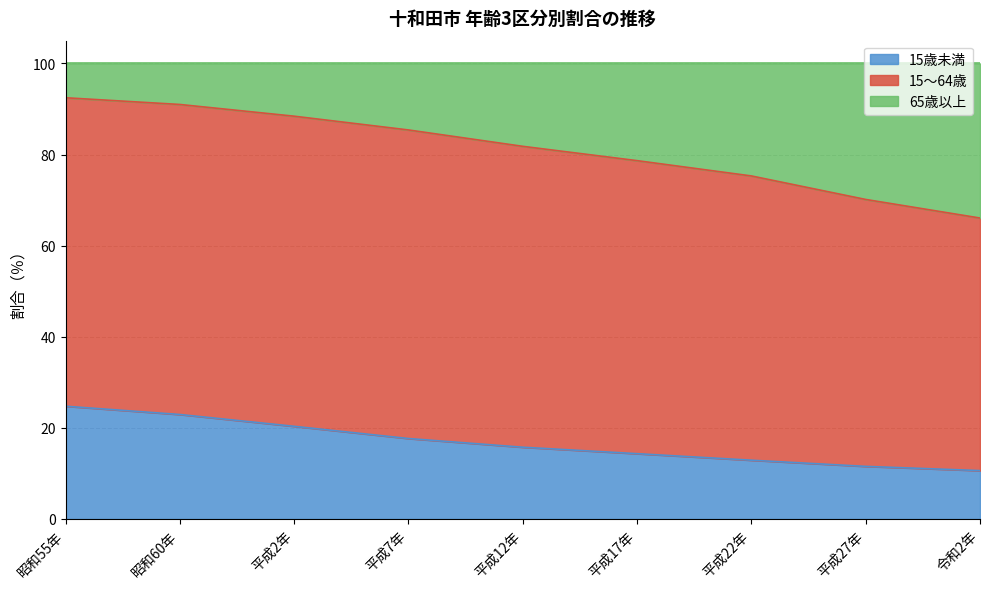

What is the total value across all series at 昭和60年?

100.0